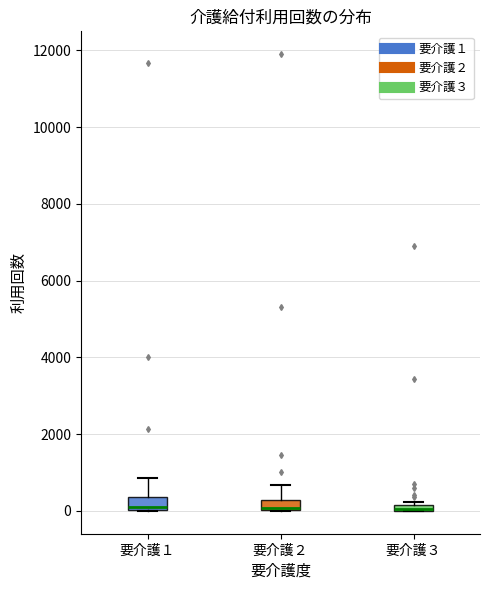

Where is the upper edge of the box for 要介護２ on the y-axis? The values are not printed on the chart, so give them approximately, as read against the axis.

200